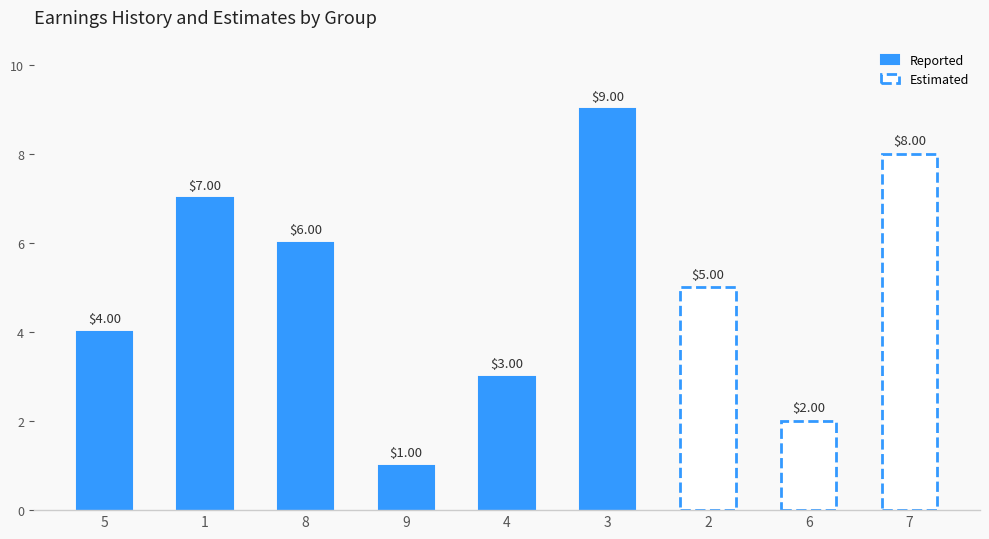

What is the average value of the Reported series?

5